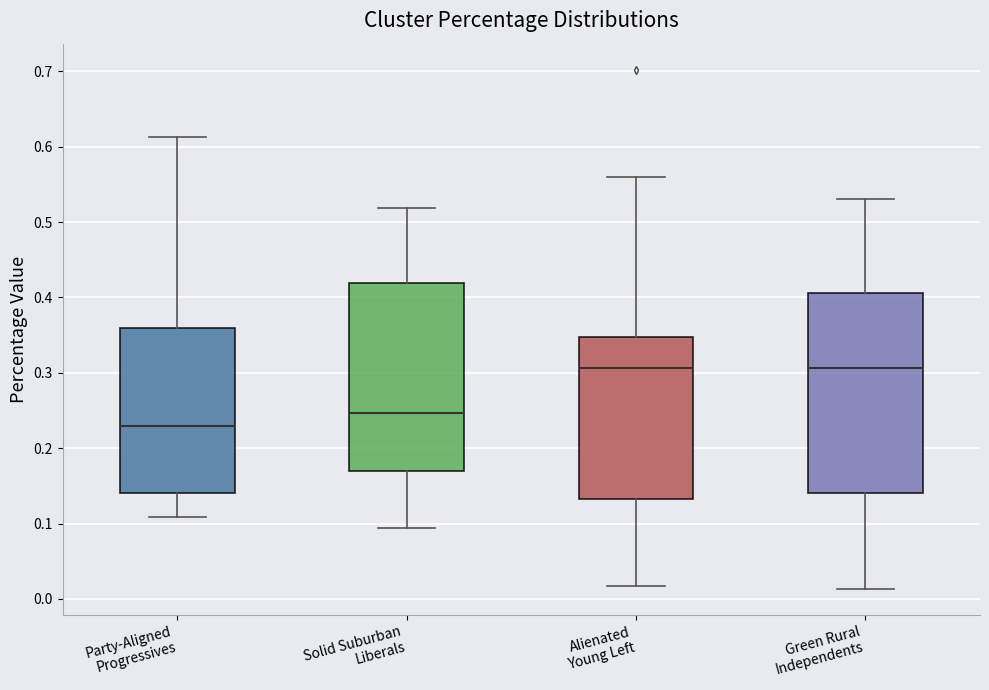

Which box is the tallest, from its lower edge to its upper edge?

Green Rural Independents